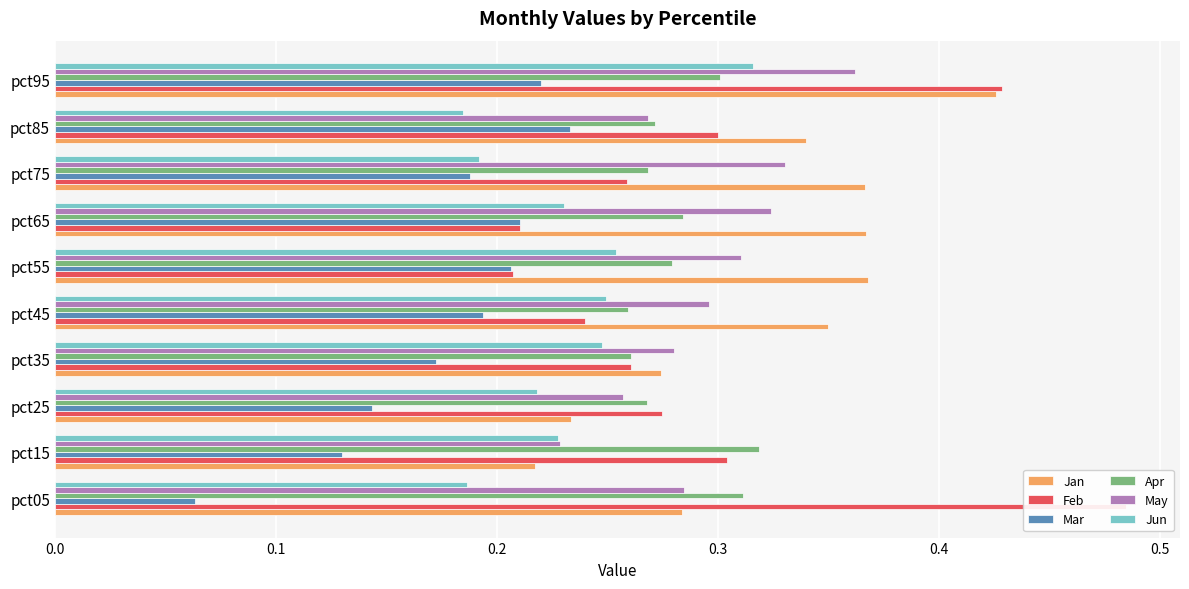

How many distinct data groups are displayed?

6